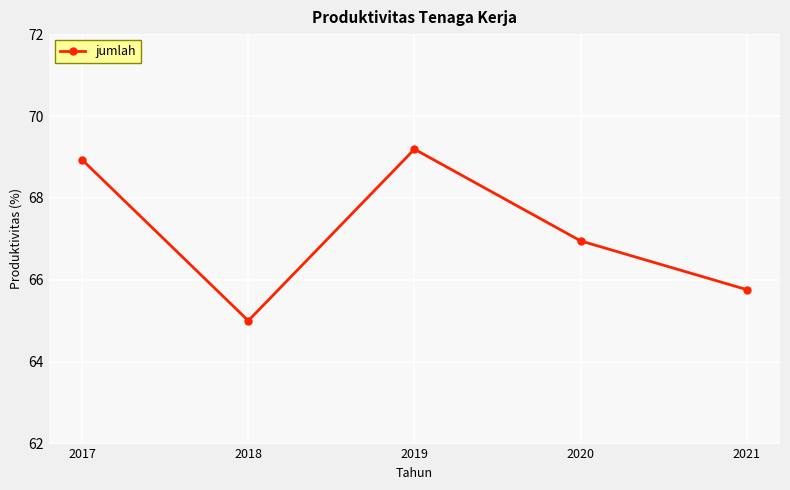

List the labels in order of value, largest first.

2019, 2017, 2020, 2021, 2018